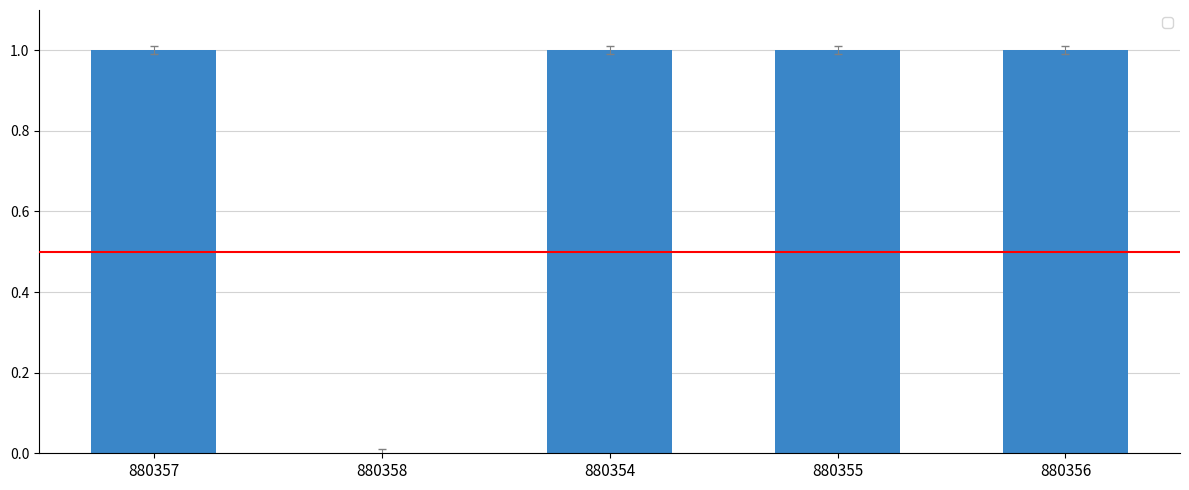

What is the change in value from 880358 to 880354?

+1